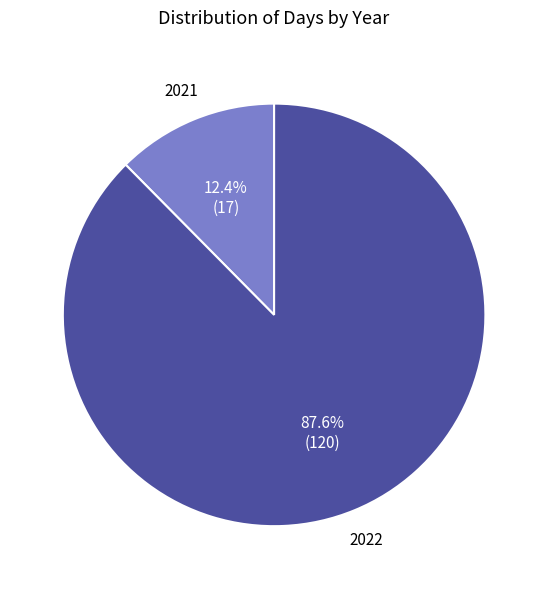

What percentage is the 2021 slice, to the nearest percent?

12%